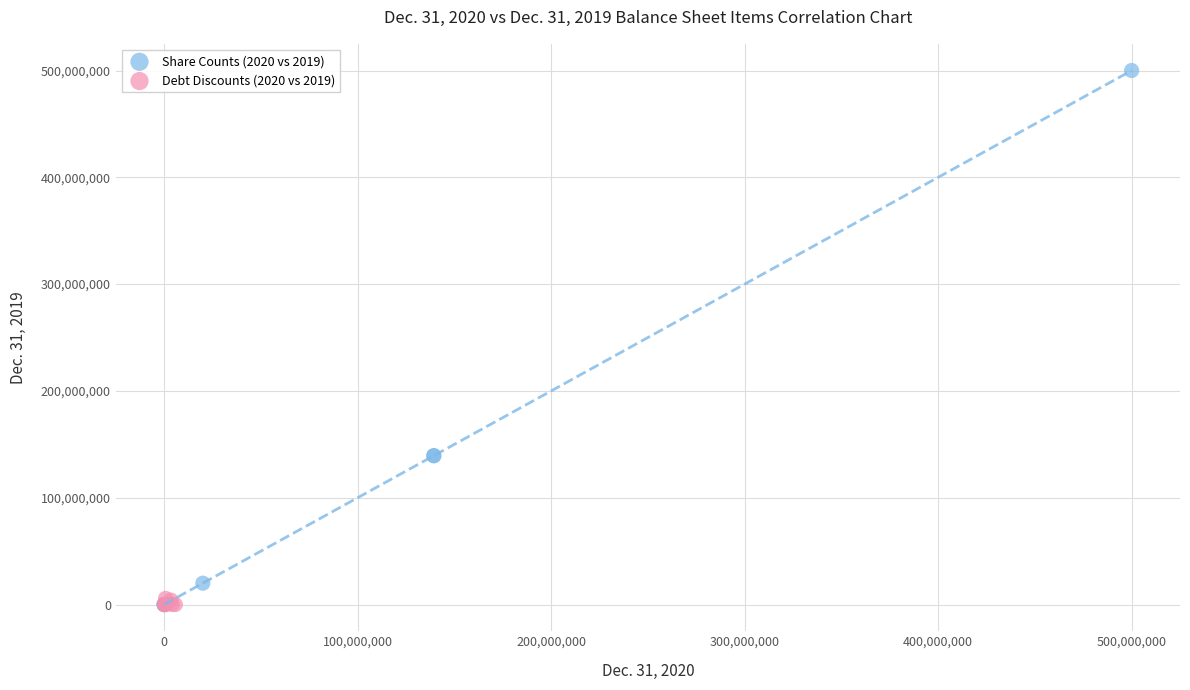

Which series contains the highest Y value?

Share Counts (2020 vs 2019)